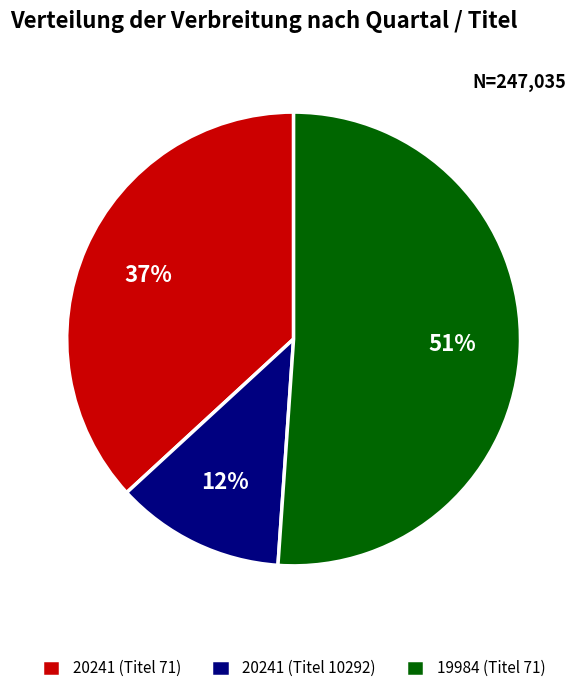

Which category has the biggest portion of the pie?

19984 (Titel 71)